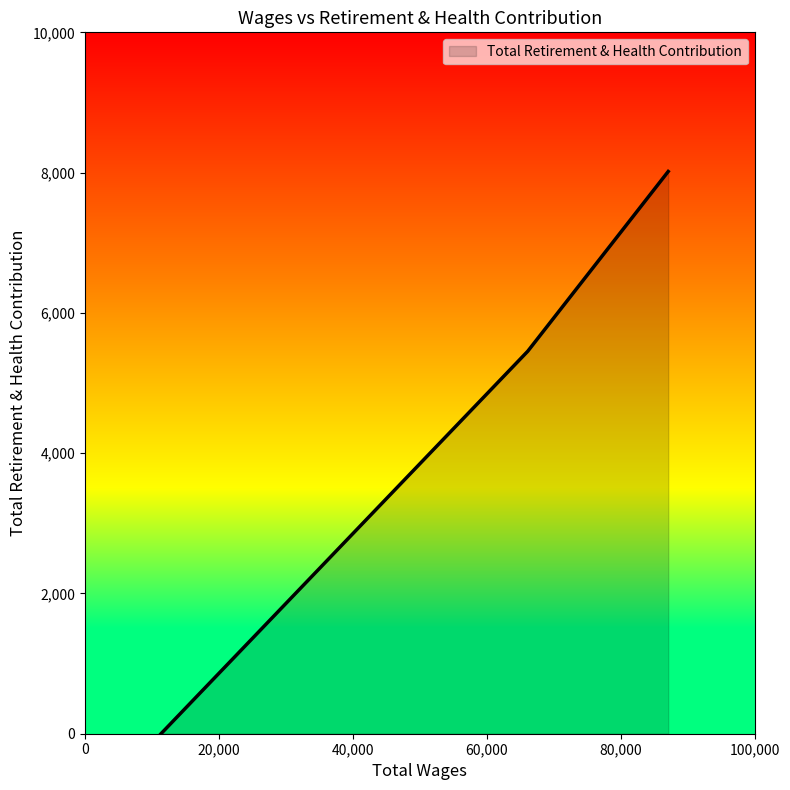

What is the sum of all values?

13469